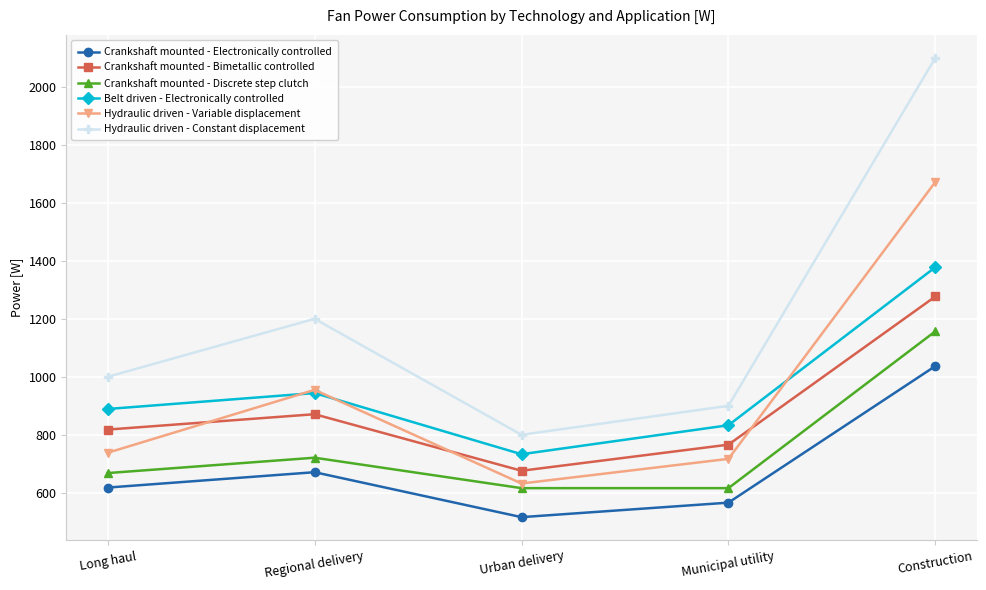

Which series has the largest range (max minus min)?

Hydraulic driven - Constant displacement